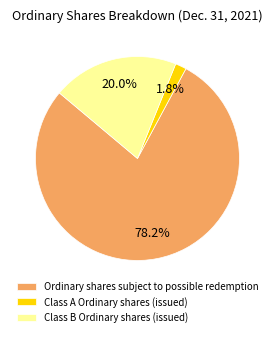

To the nearest percent, what is the difference between the Class A Ordinary shares (issued) and Class B Ordinary shares (issued) slice percentages?

18%